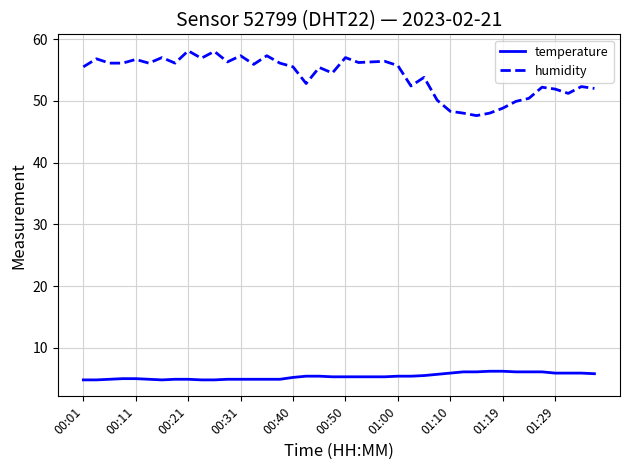

Which series has the widest spread of values?

humidity